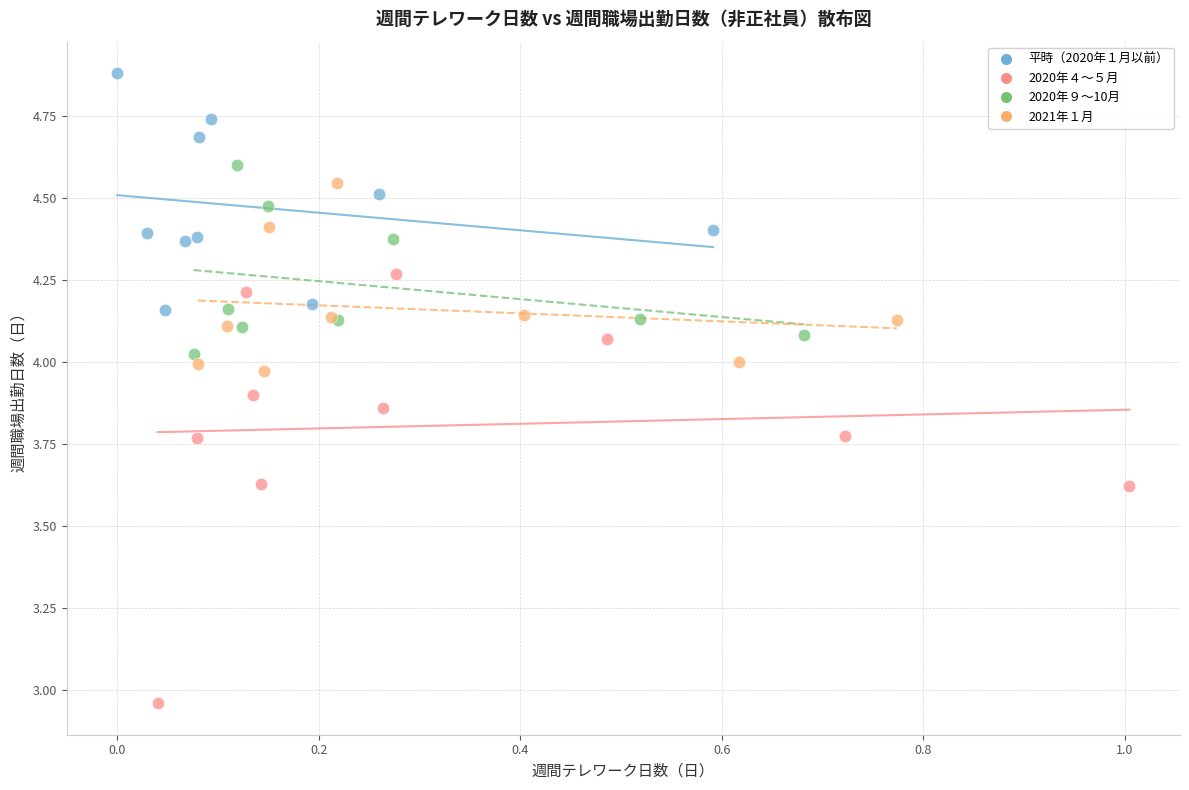

Which series has the largest Y range (max minus min)?

2020年４～５月